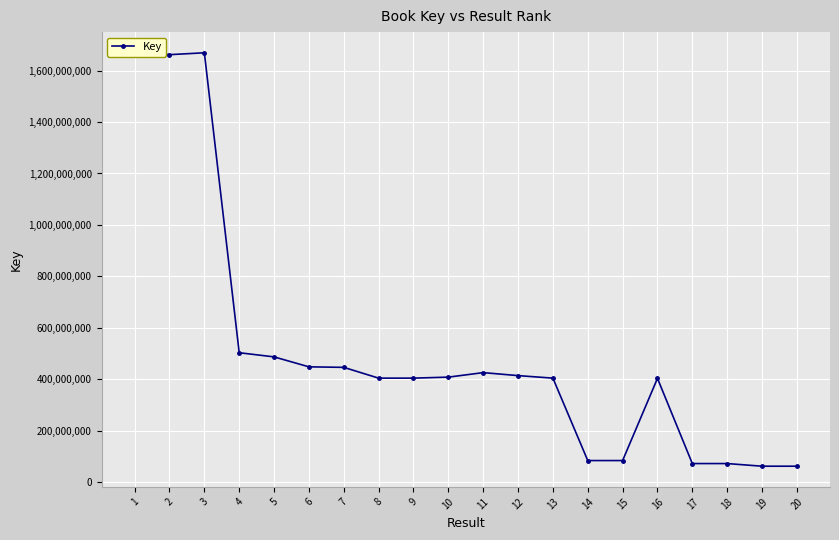

True or false: there are more than 2 points higher than both neighbors.

True